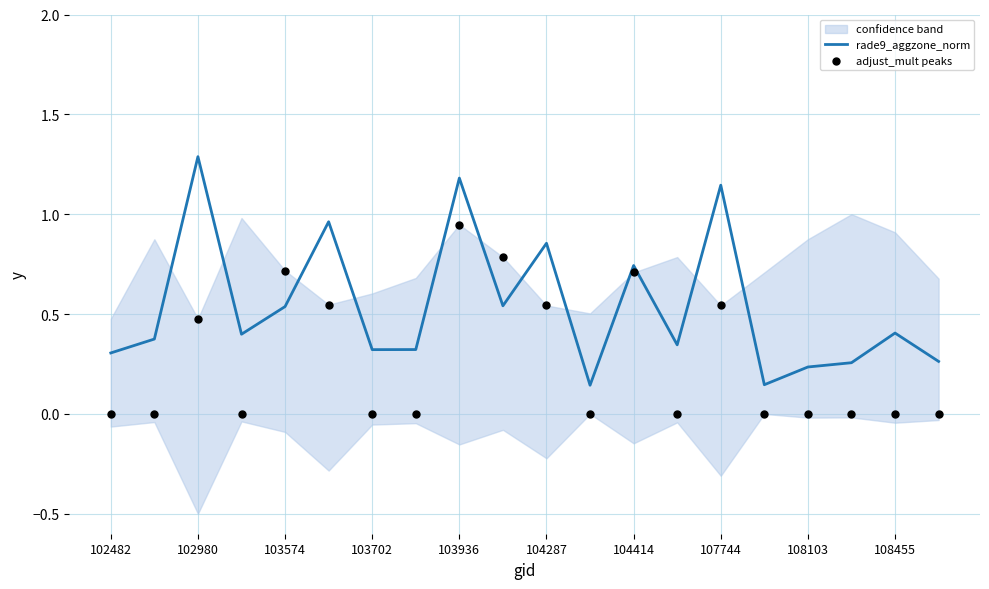

What is the total value across all series at 13?

0.3